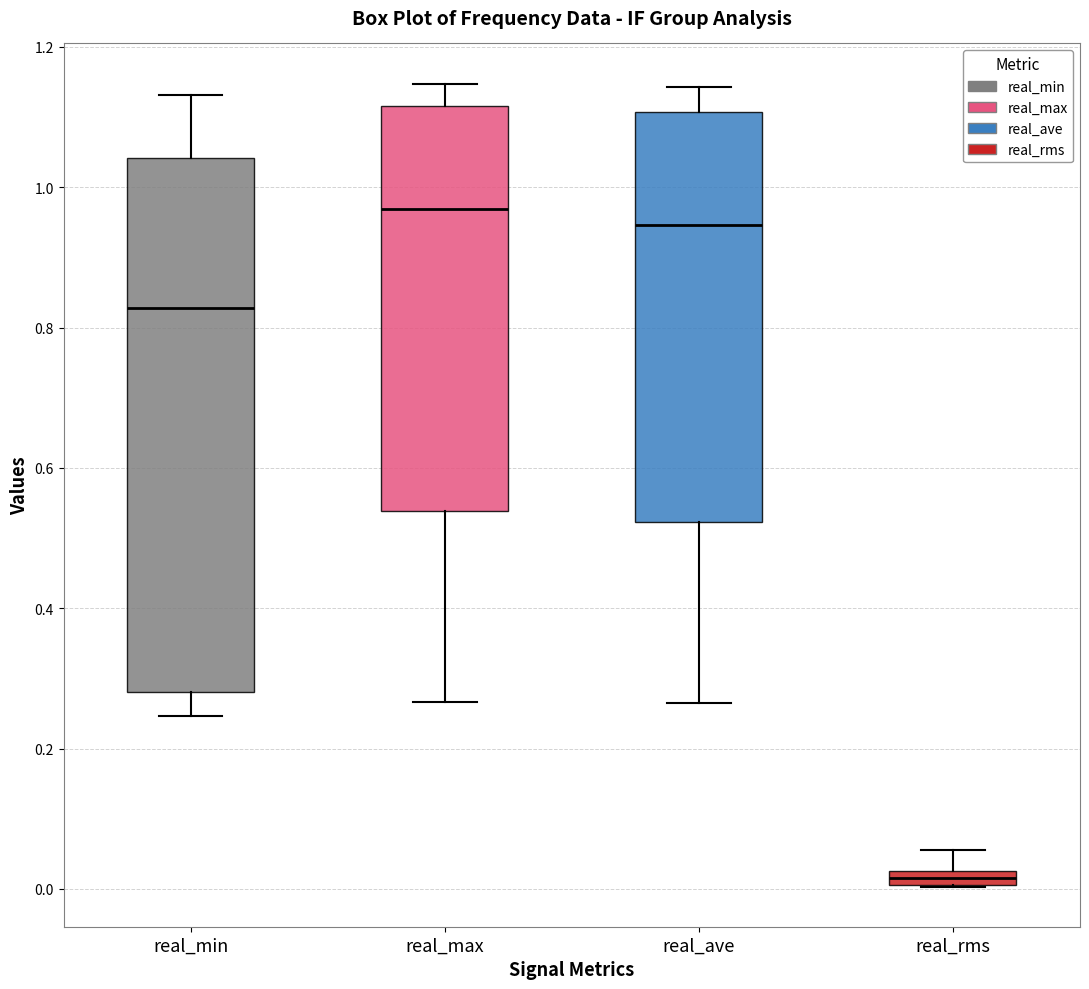

Which box's median line is the highest?

real_max